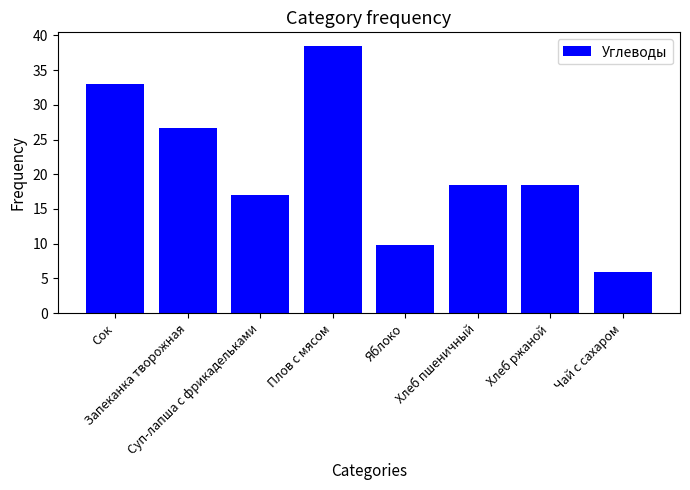

What is the difference between the maximum and minimum values?

32.5